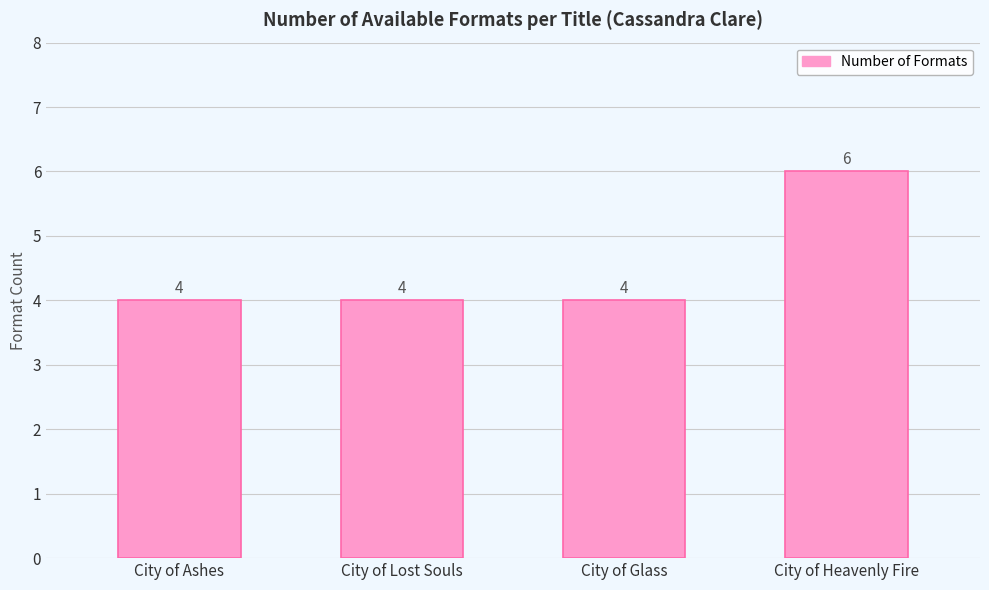

How many values exceed 4?

1